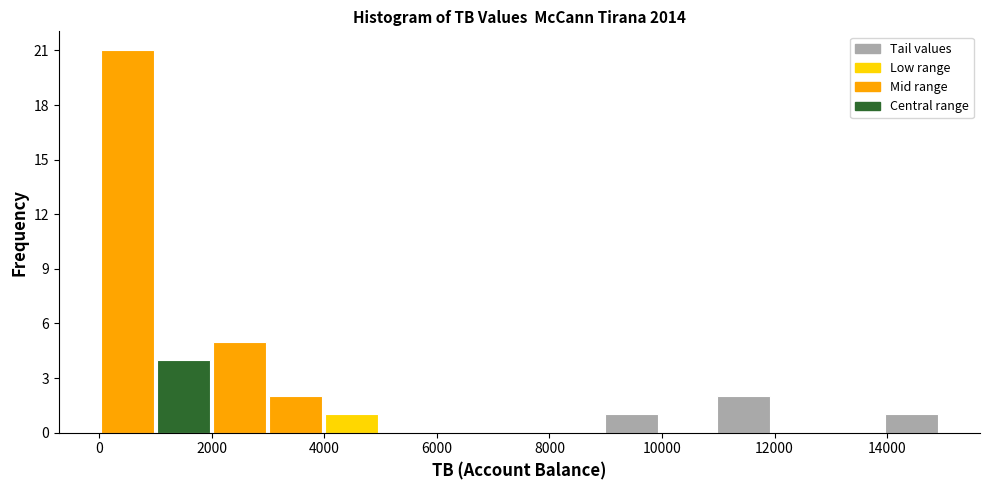

Reading left to right, list every bar in this chart as the range it spans on the x-axis followed by its height. Neither the bar edges nor the heights are printed on the chart, so give them approximately, as read against the axes.

0 to 1000: 21
1000 to 2000: 4
2000 to 3000: 5
3000 to 4000: 2
4000 to 5000: 1
5000 to 6000: 0
6000 to 7000: 0
7000 to 8000: 0
8000 to 9000: 0
9000 to 10000: 1
10000 to 11000: 0
11000 to 12000: 2
12000 to 13000: 0
13000 to 14000: 0
14000 to 15000: 1